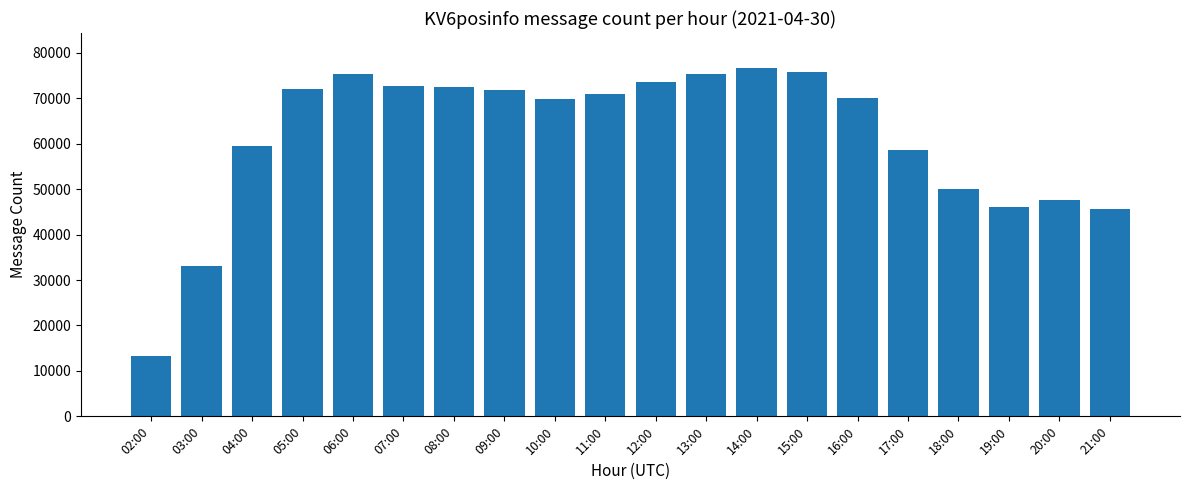

How many categories are shown in the chart?

20